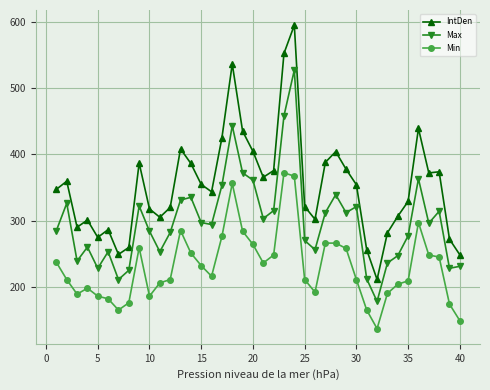

What is the value of the Min point at the 2nd from the left?

211.0